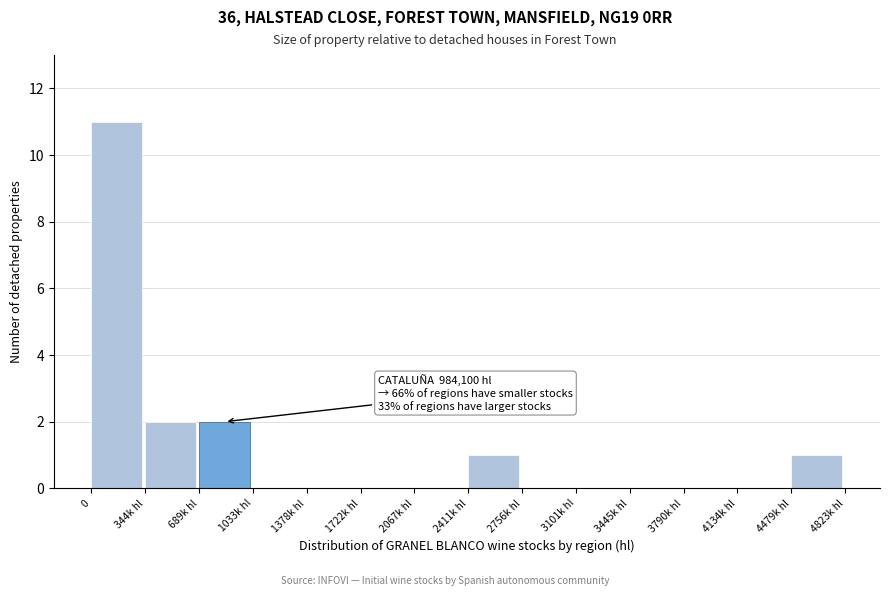

Reading left to right, what are all the values shown in this chart?

0=11	344k hl=2	689k hl=2	1033k hl=0	1378k hl=0	1722k hl=0	2067k hl=0	2411k hl=1	2756k hl=0	3101k hl=0	3445k hl=0	3790k hl=0	4134k hl=0	4479k hl=1